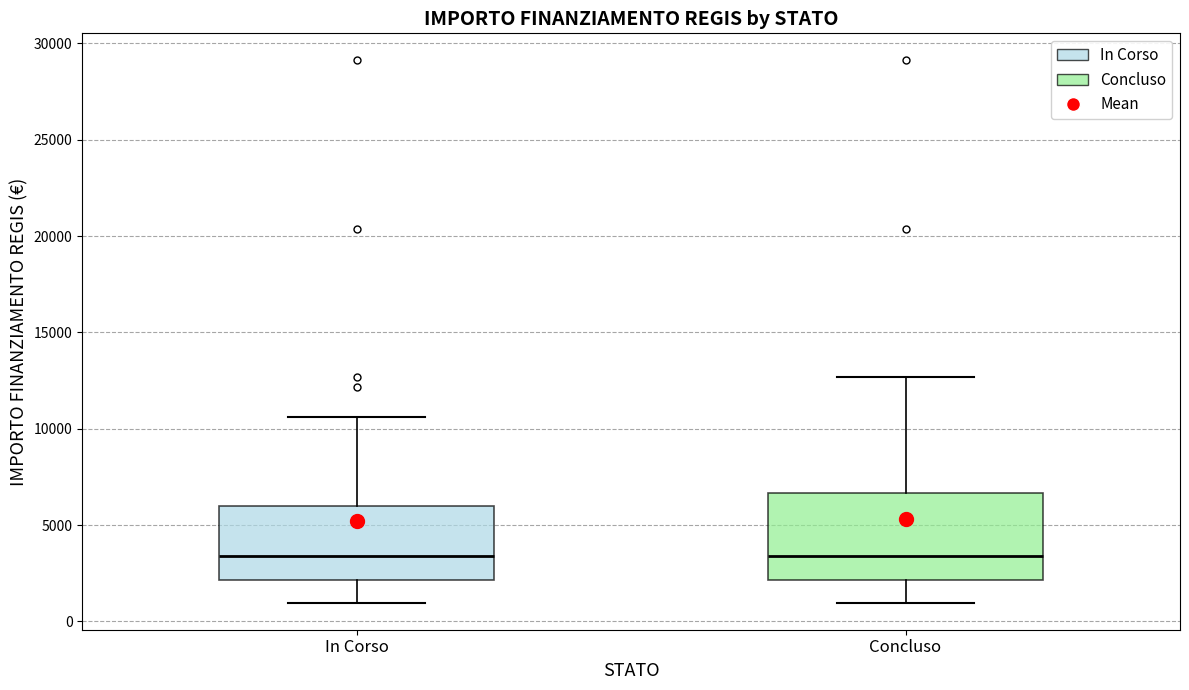

Reading left to right, read every box against the y-axis: the position of its median line, the range the box covers, and the ends of its whiskers. The values are not printed on the chart, so give them approximately, as read against the axis.

In Corso: median 3500, box 2000 to 6000, whiskers 1000 to 10500
Concluso: median 3500, box 2000 to 6500, whiskers 1000 to 12500